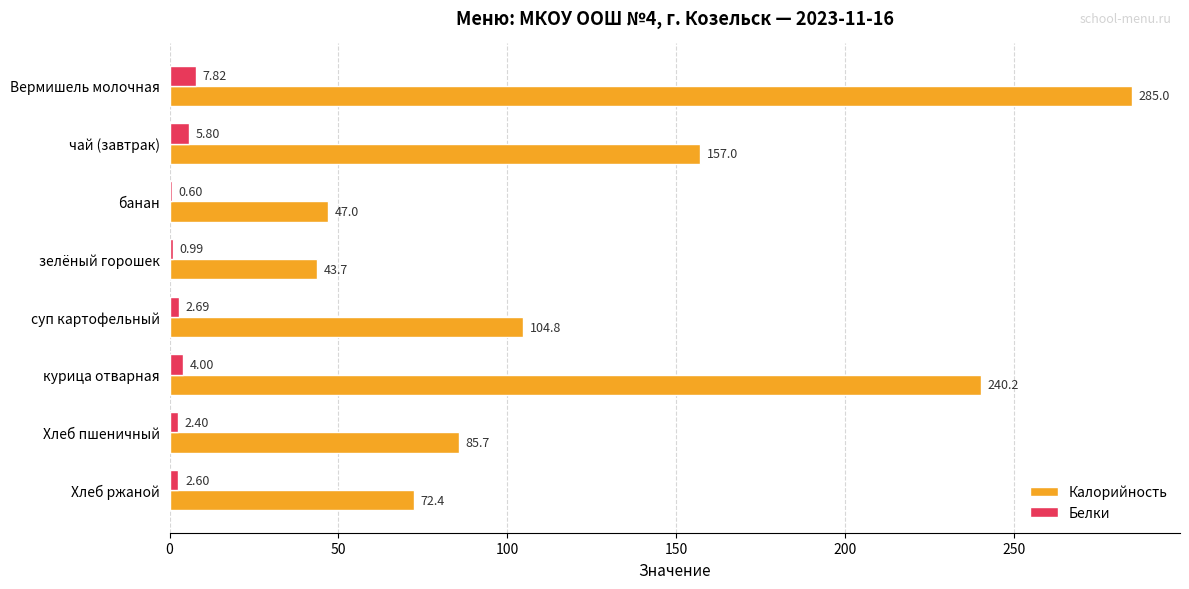

At which category is the sum across all series the highest?

Вермишель молочная